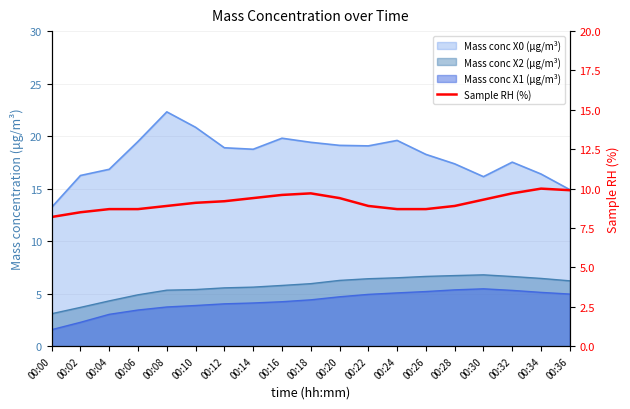

Which category has the lowest value across all series?

00:00